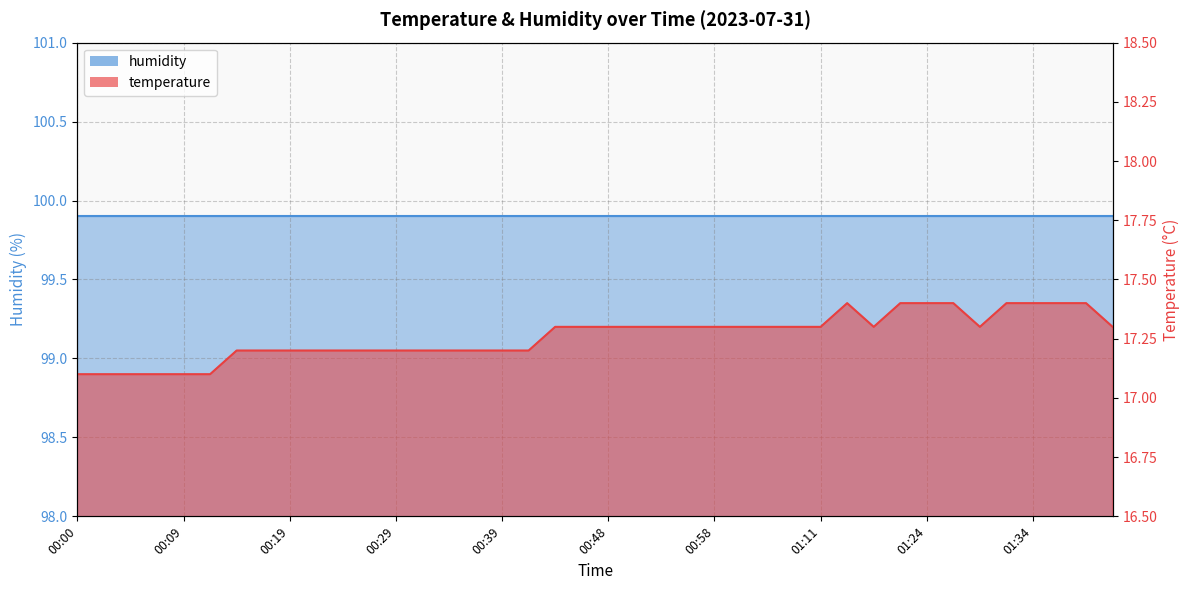

What is the value of the 30th point from the left?

17.4